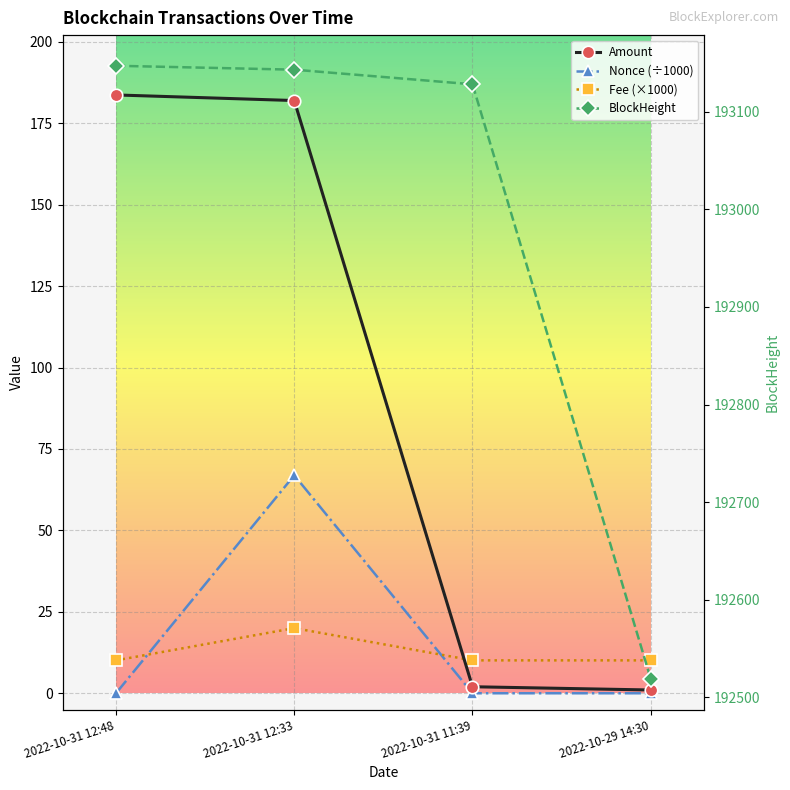

How many lines are shown in the chart?

4